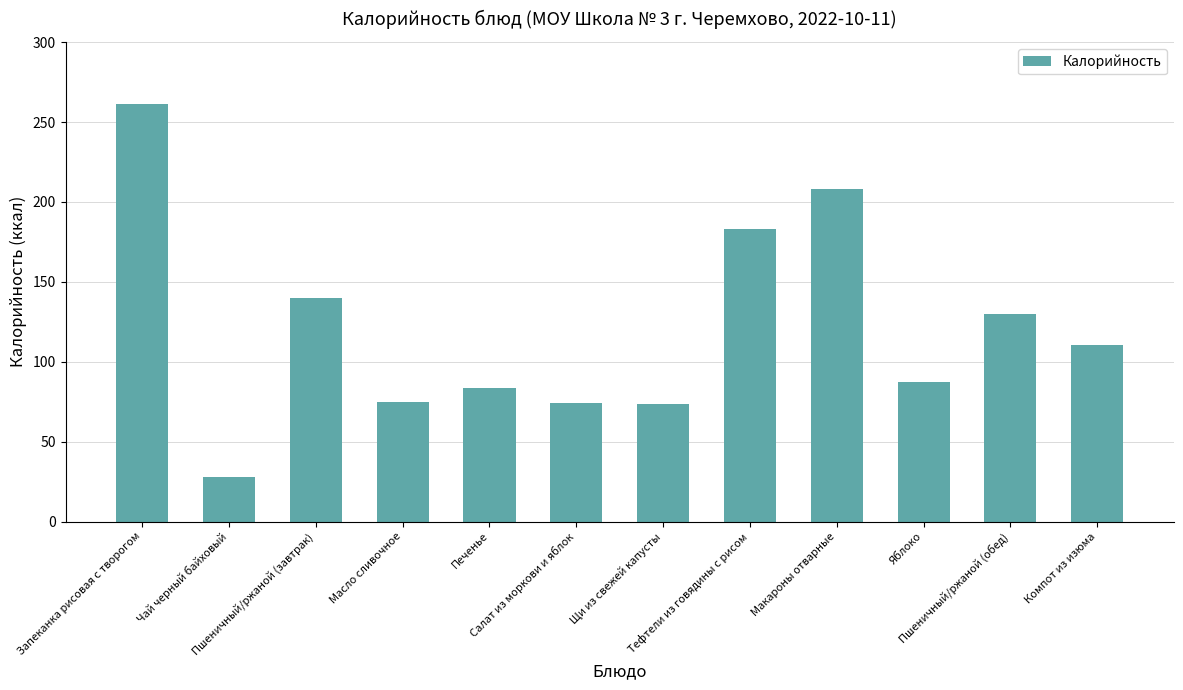

What is the greatest value displayed?

261.0